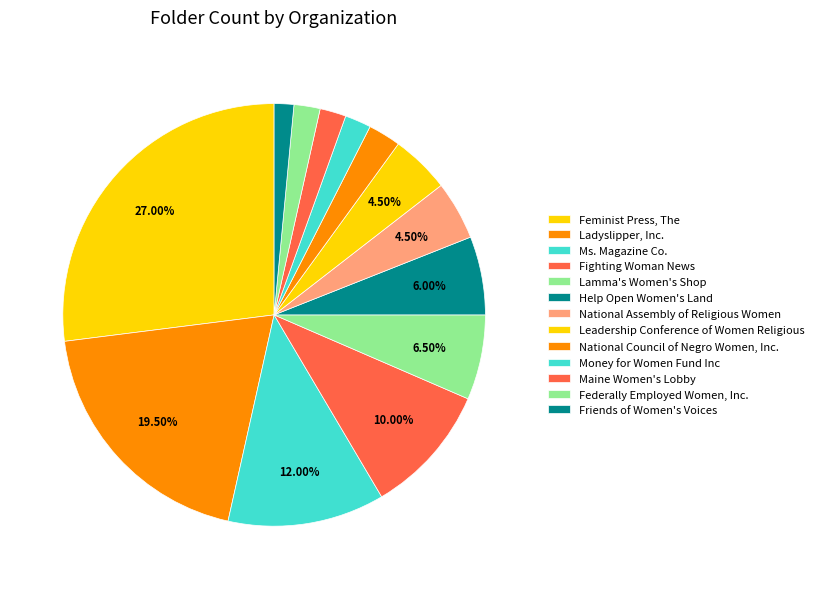

Which slice is the smallest?

Friends of Women's Voices